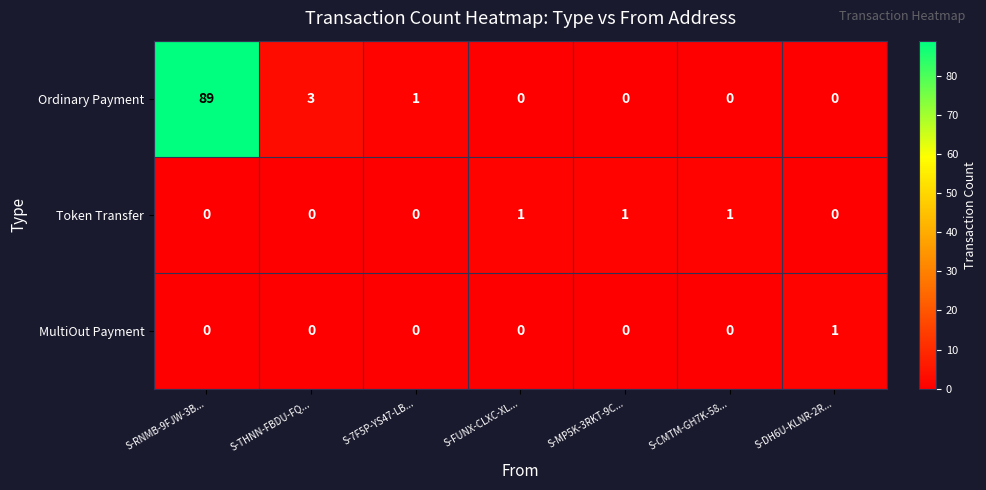

How many Token Transfer values are between 0 and 1?

7